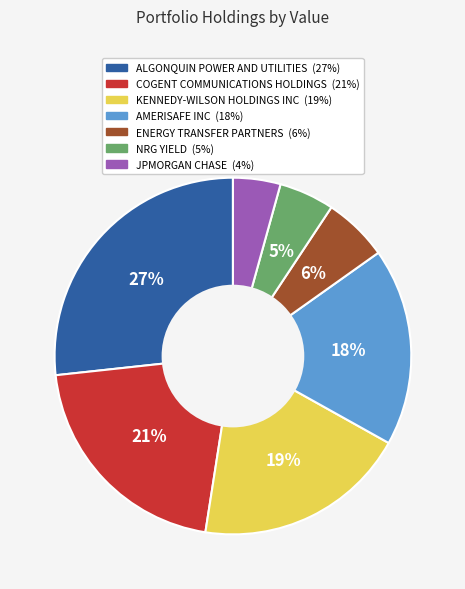

Rank the categories by value from highest to lowest.

ALGONQUIN POWER AND UTILITIES, COGENT COMMUNICATIONS HOLDINGS, KENNEDY-WILSON HOLDINGS INC, AMERISAFE INC, ENERGY TRANSFER PARTNERS, NRG YIELD, JPMORGAN CHASE